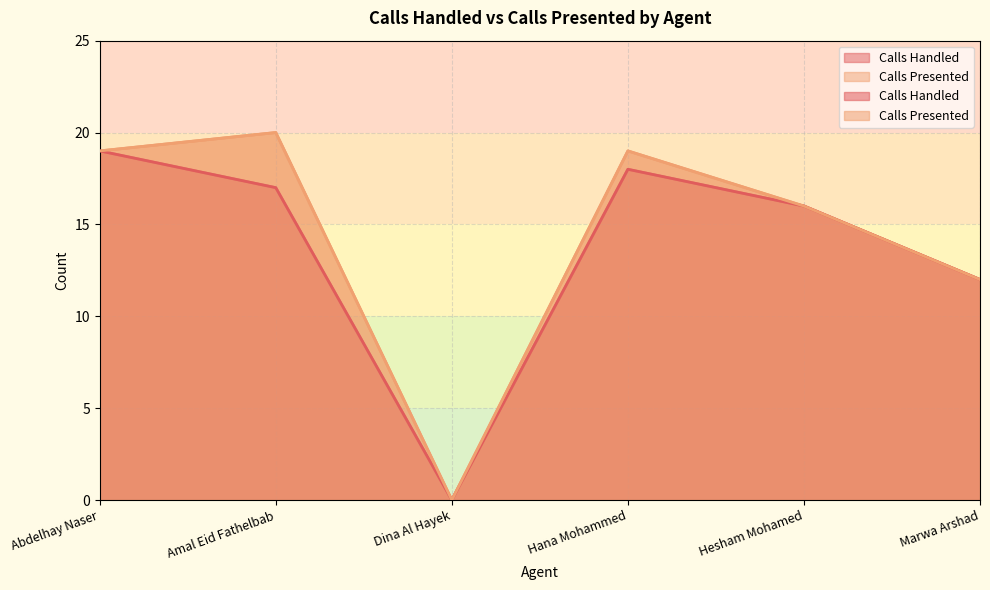

Reading left to right, what are all the values shown in this chart?

Calls Handled: 19	17	0	18	16	12
Calls Presented: 19	20	0	19	16	12